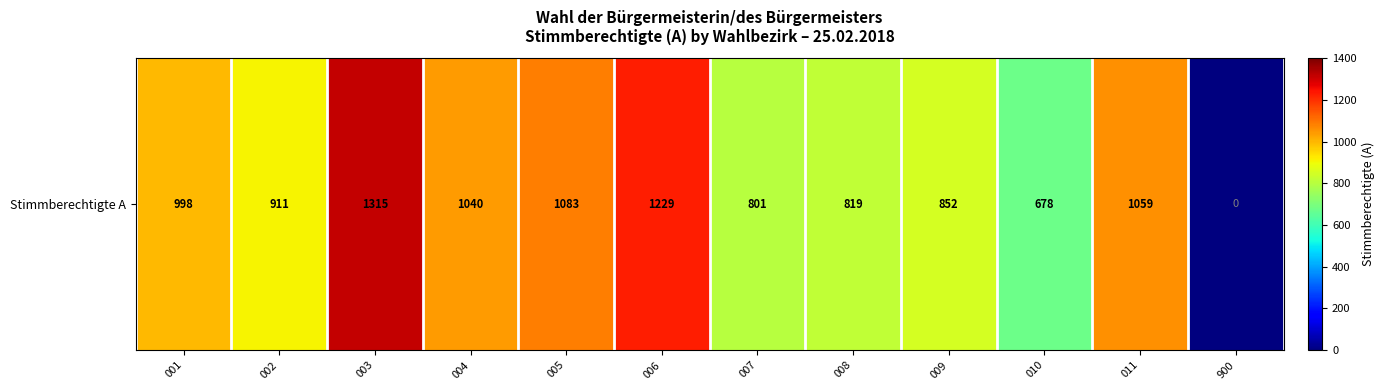

What is the change in value from 004 to 008?

-221